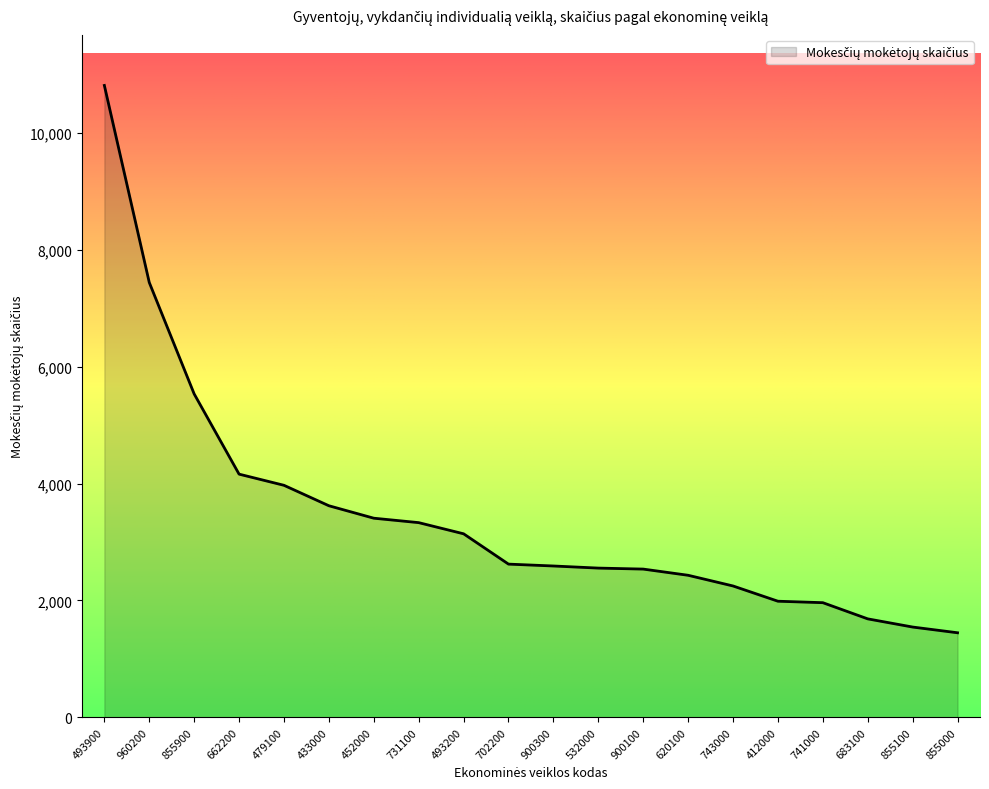

The chart shows a value of 837 at 452000. True or false?

False